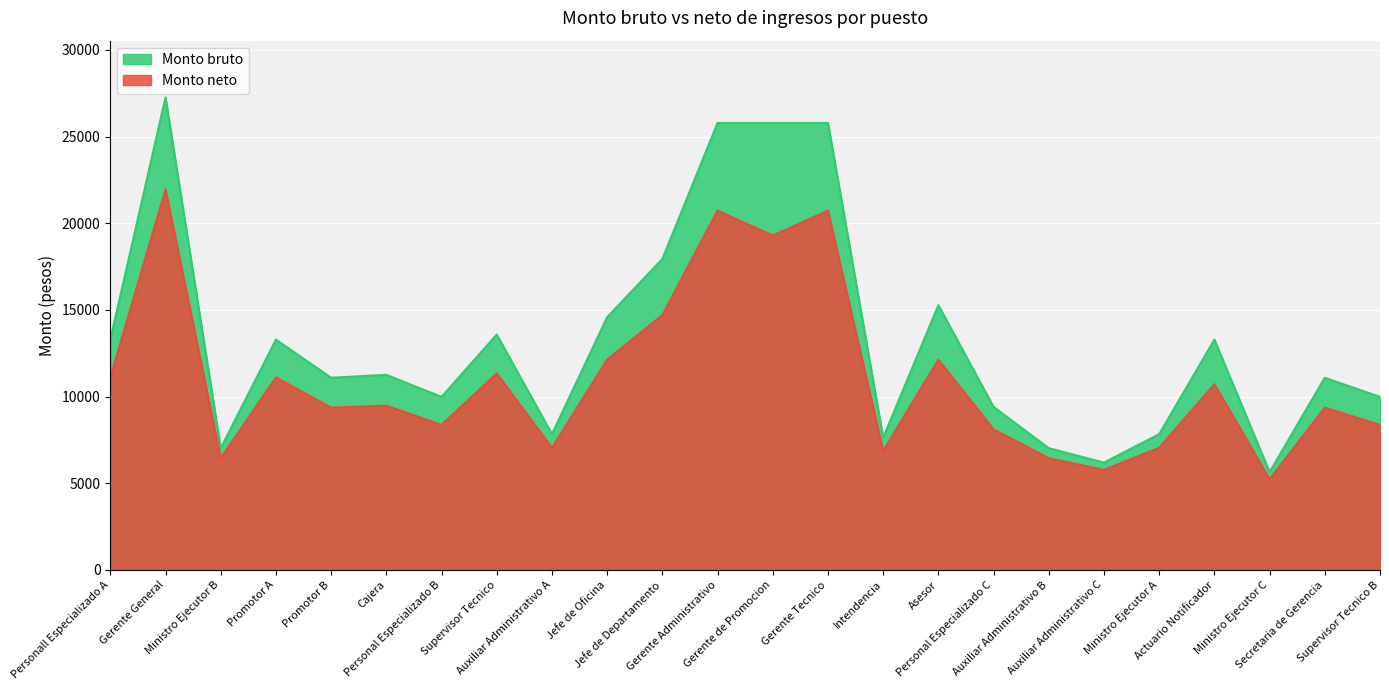

True or false: Monto bruto and Monto neto cross at least once.

False